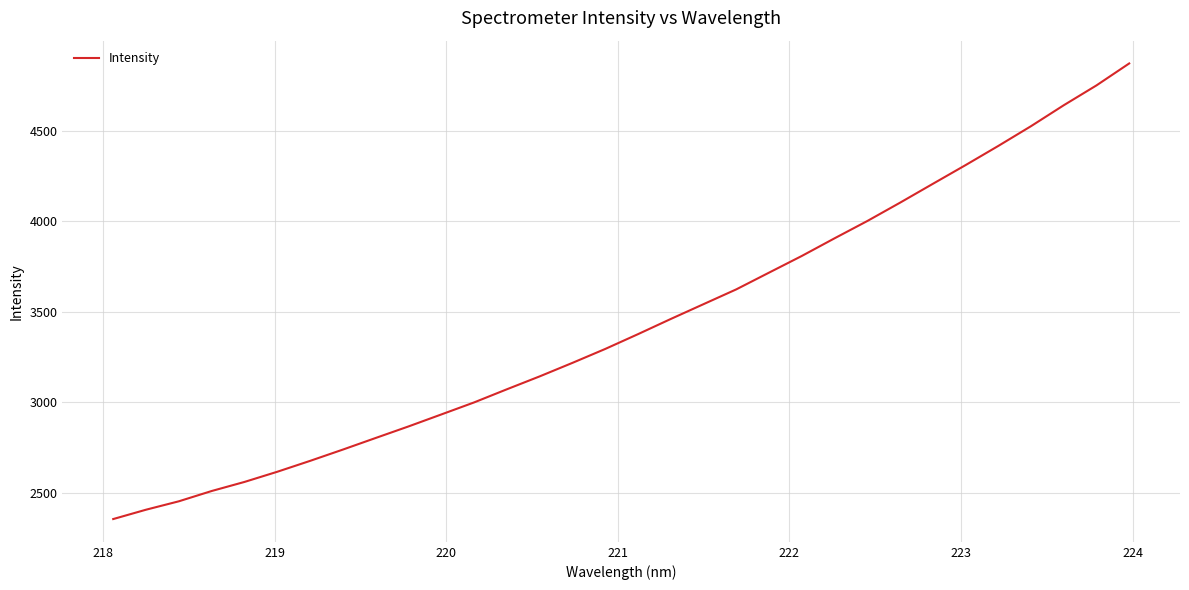

What is the difference between the maximum and minimum values?

2516.4